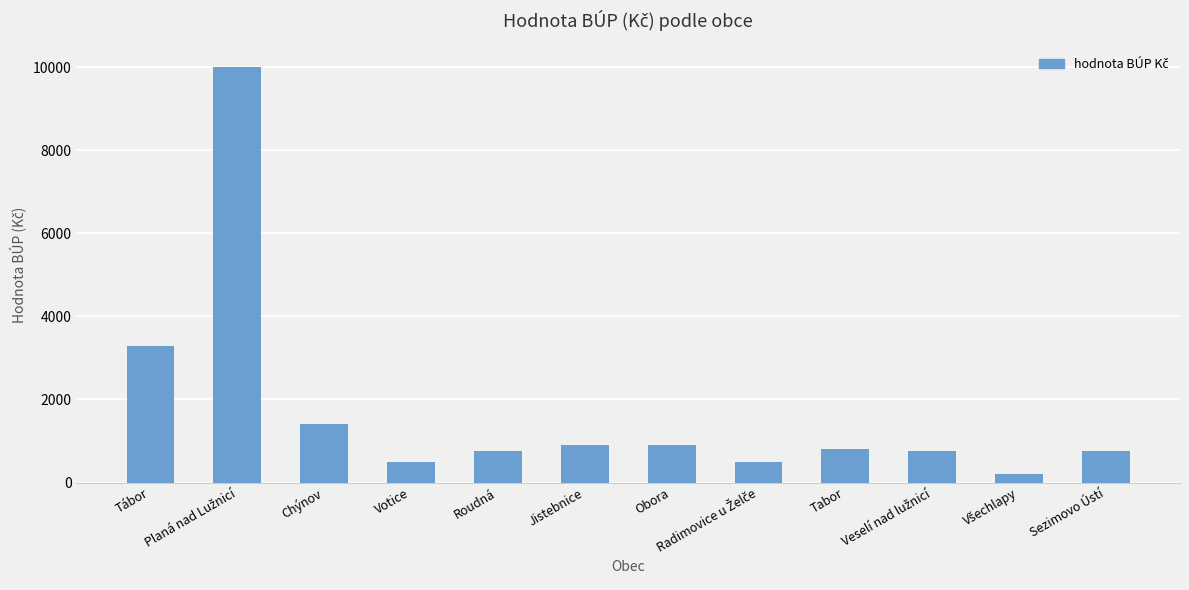

Approximately how many times larger is the value at Chýnov compared to Tábor?

0.4